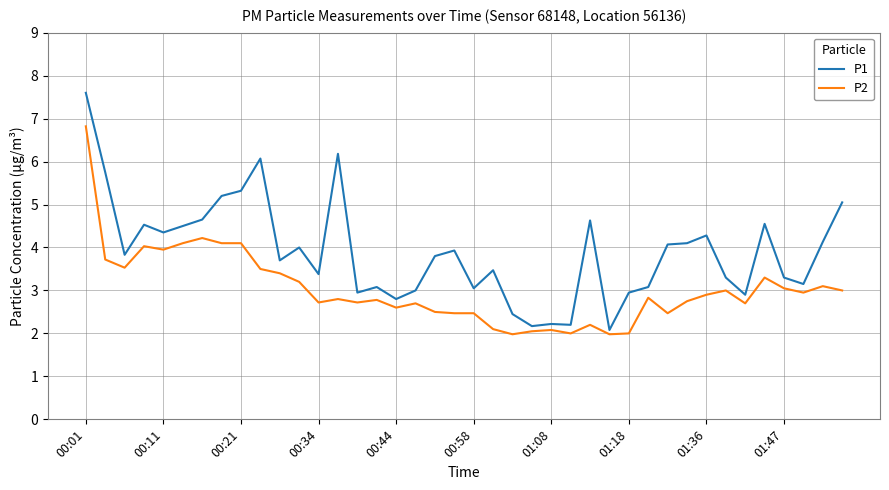

What is the maximum value shown in the chart?

7.6